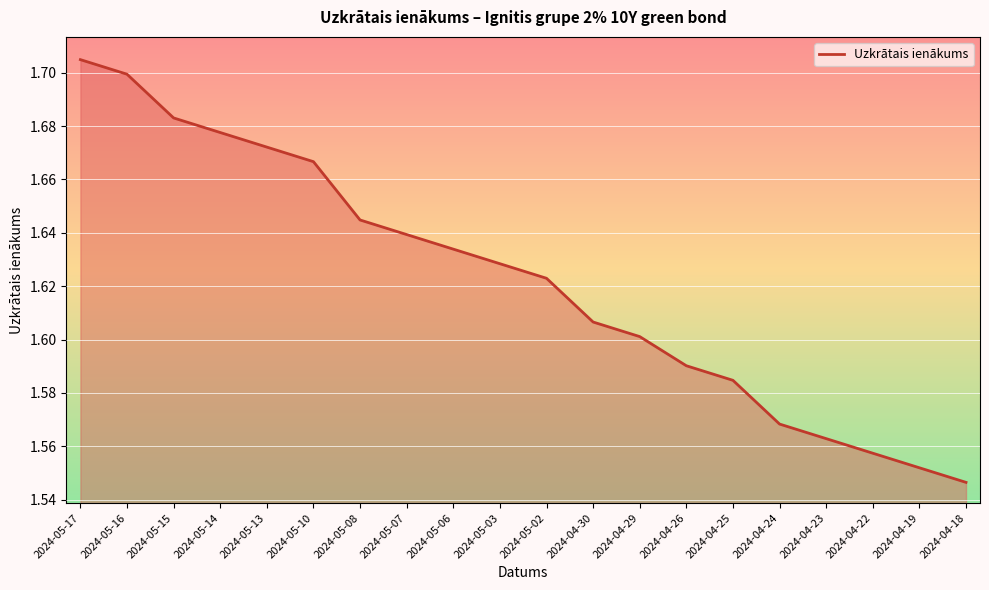

The value at 2024-05-10 is 1.7. True or false?

True